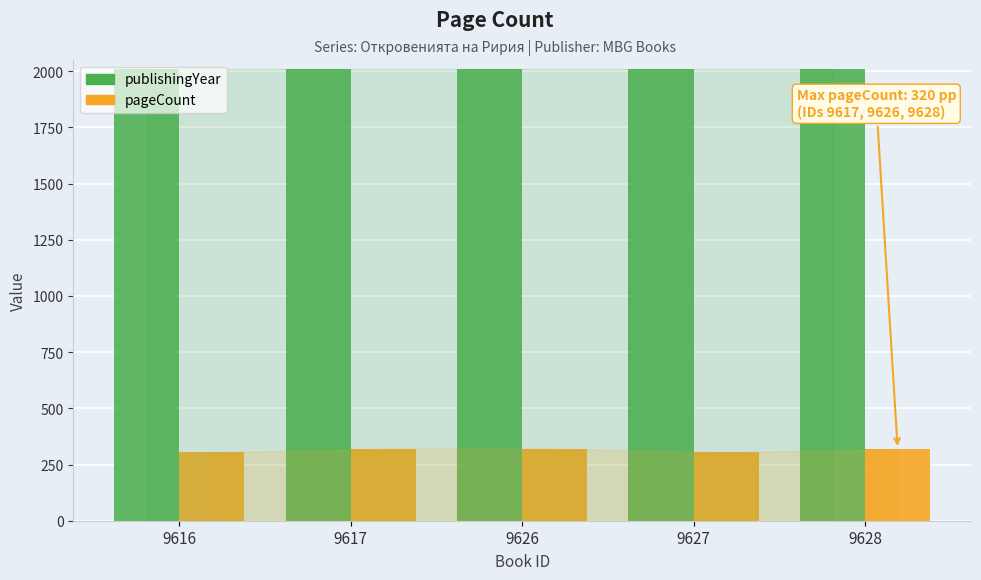

Rank the series by their maximum value, from highest to lowest.

publishingYear, pageCount